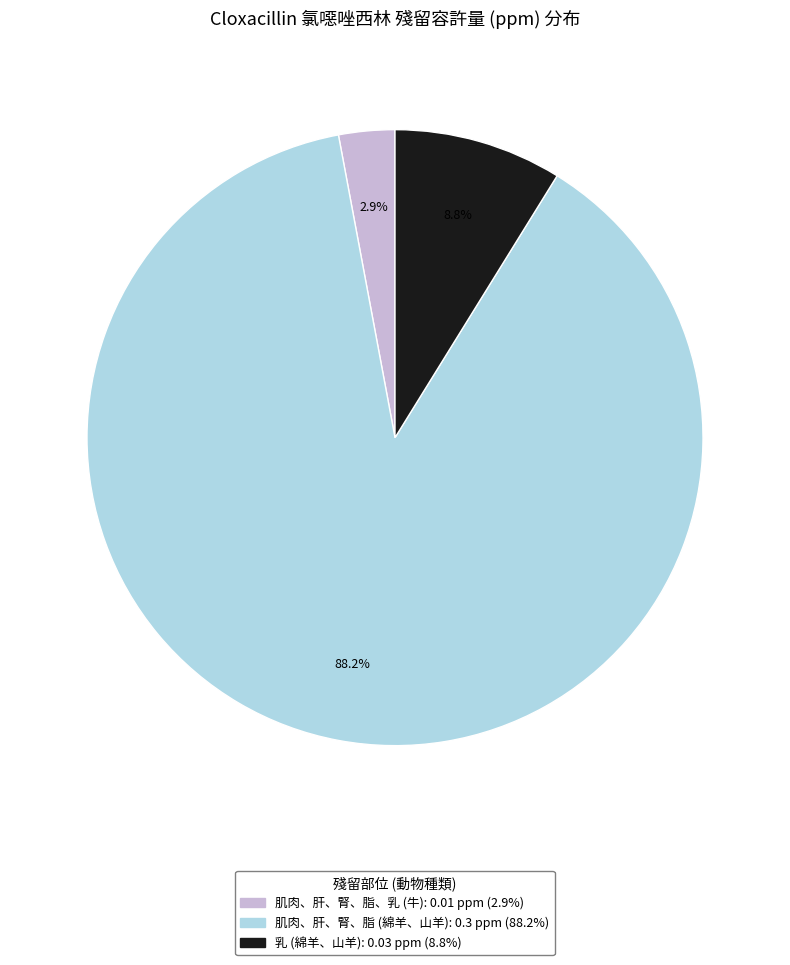

Combined, do 肌肉、肝、腎、脂、乳 (牛) and 乳 (綿羊、山羊) account for over 50%?

No